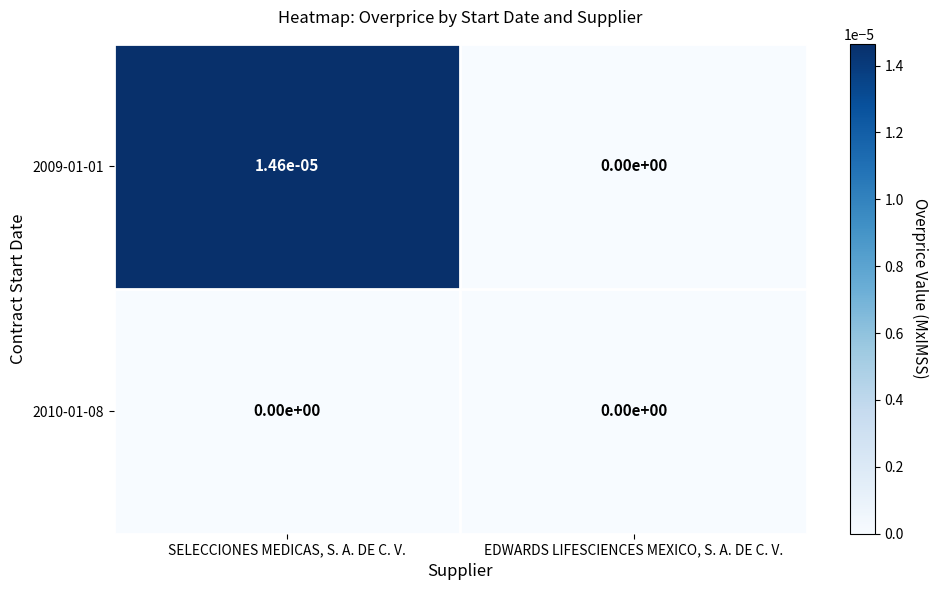

True or false: 2010-01-08 has a value of 0.0 at EDWARDS LIFESCIENCES MEXICO, S. A. DE C. V..

True